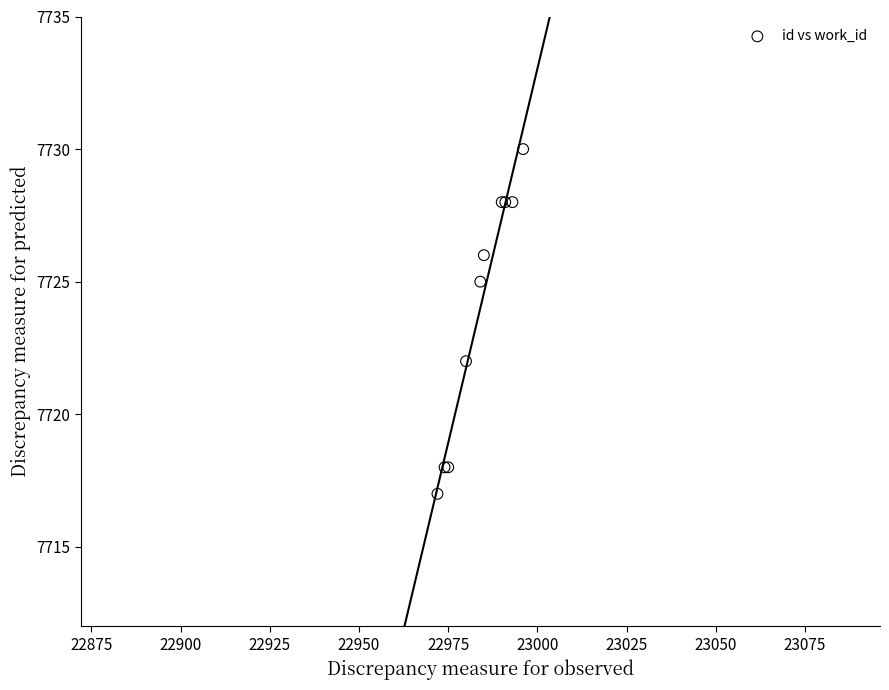

What Y value in the scatter plot is closest to 7723?

7722